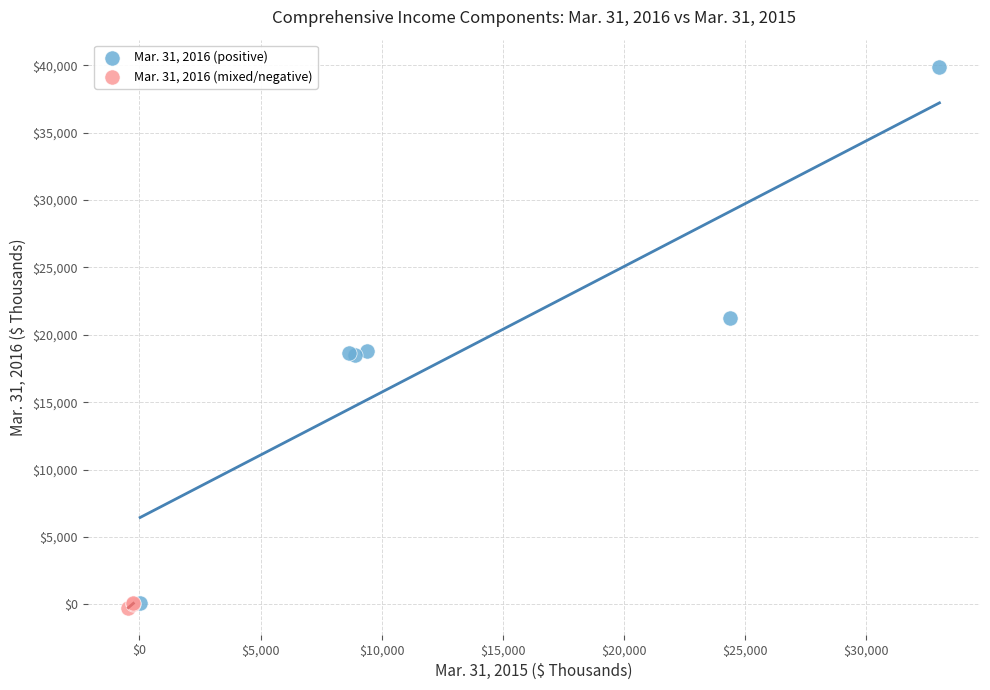

Which series has the widest spread of Y values?

Mar. 31, 2016 (positive)